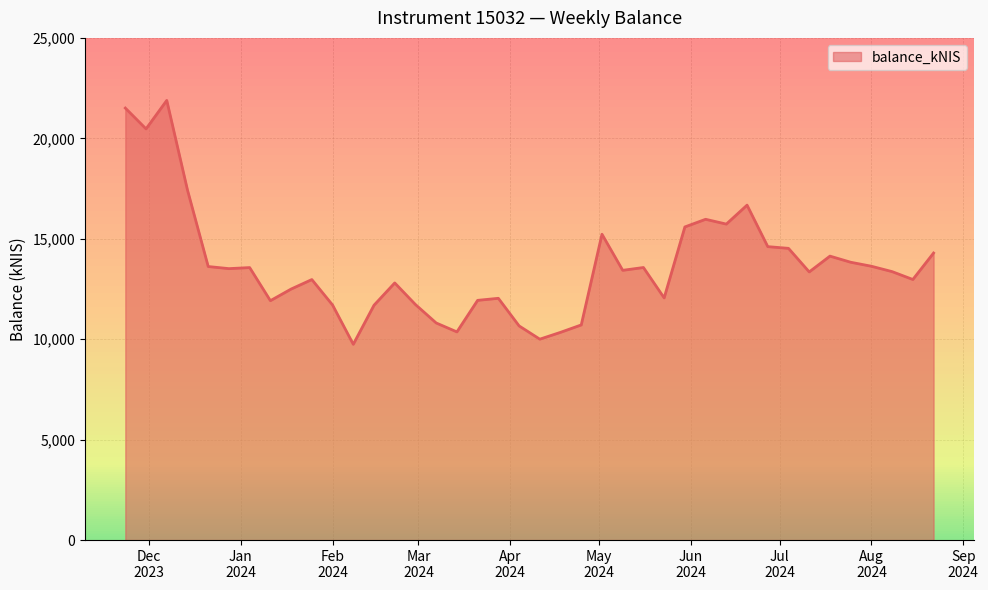

What is the greatest value displayed?

21888.0